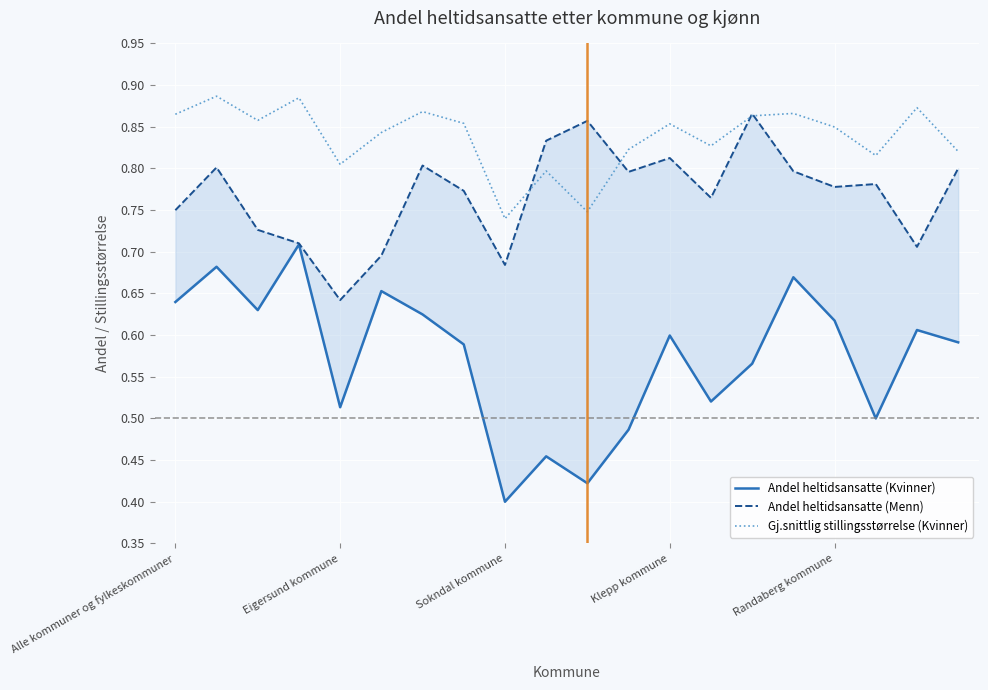

After their last crossing, which series has the higher values: Andel heltidsansatte (Menn) or Gj.snittlig stillingsstørrelse (Kvinner)?

Gj.snittlig stillingsstørrelse (Kvinner)